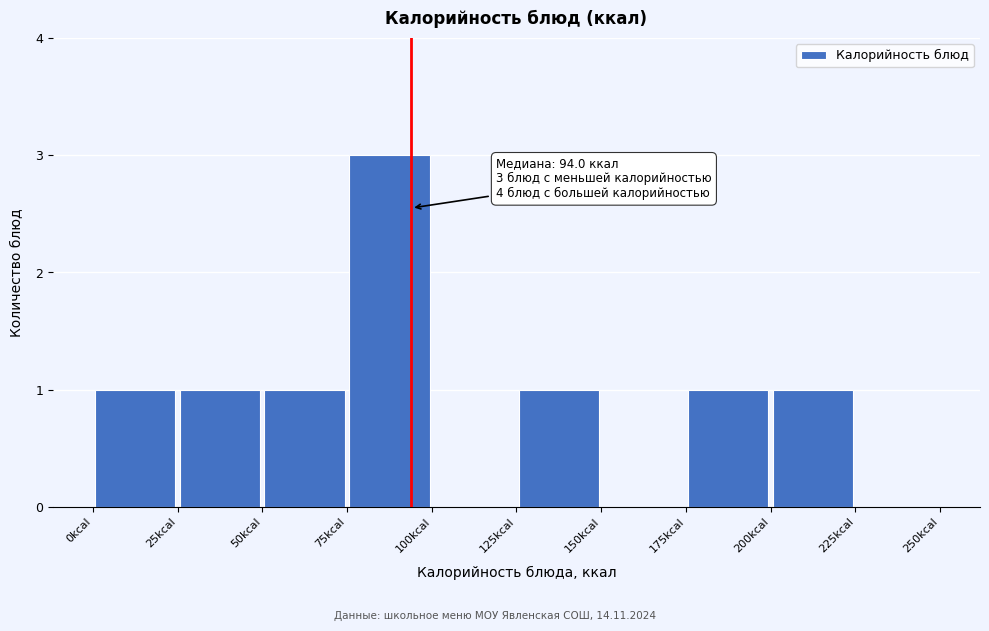

Which range on the x-axis has the tallest bar?

75 to 100